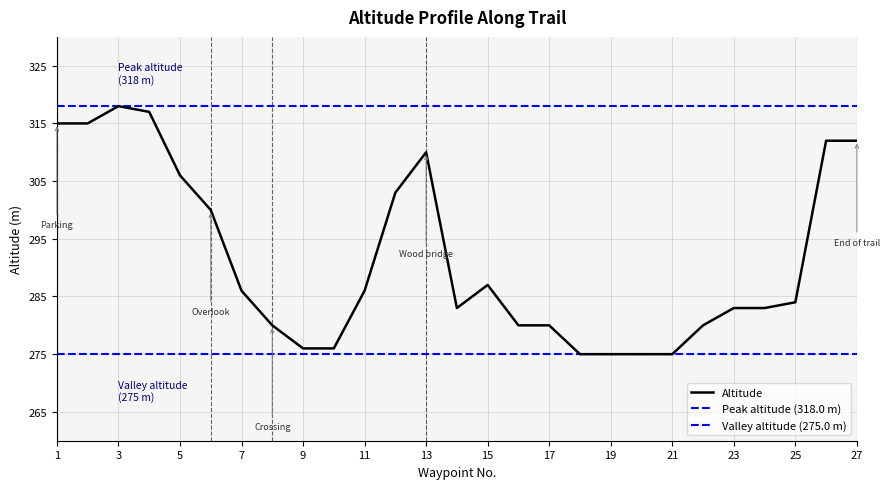

Is it true that the value at 11 is 193?

False